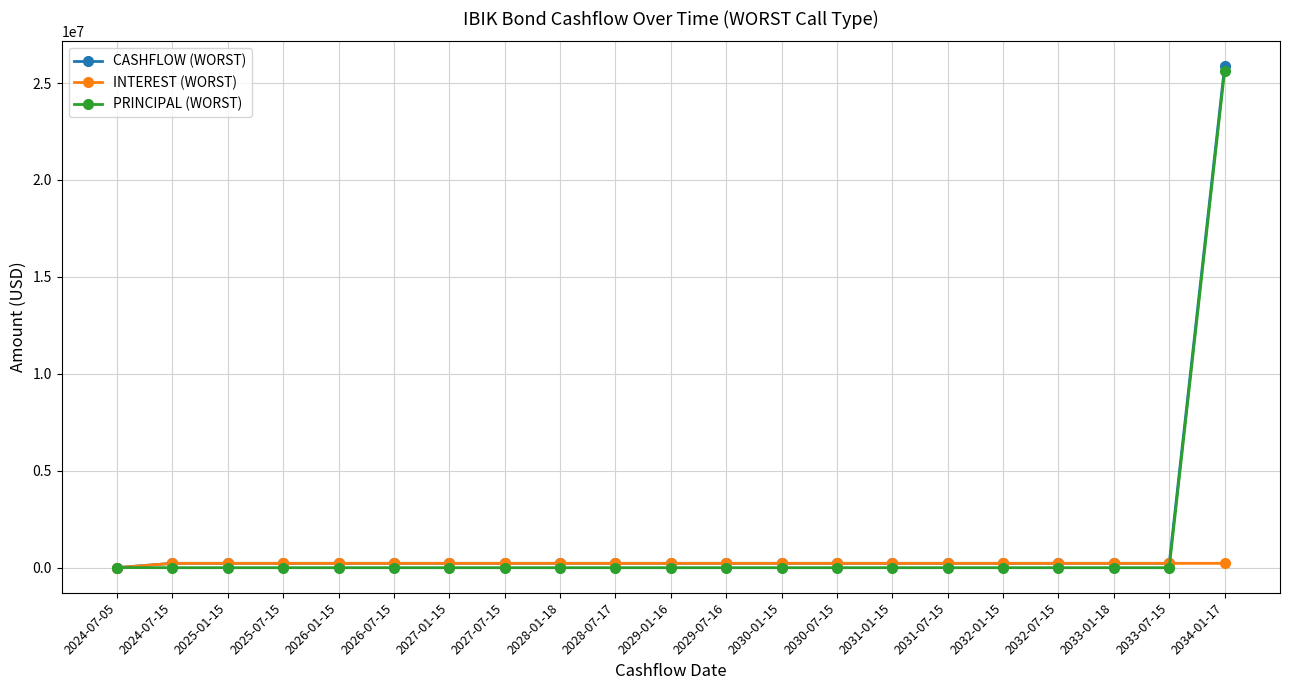

Which series has the largest range (max minus min)?

CASHFLOW (WORST)